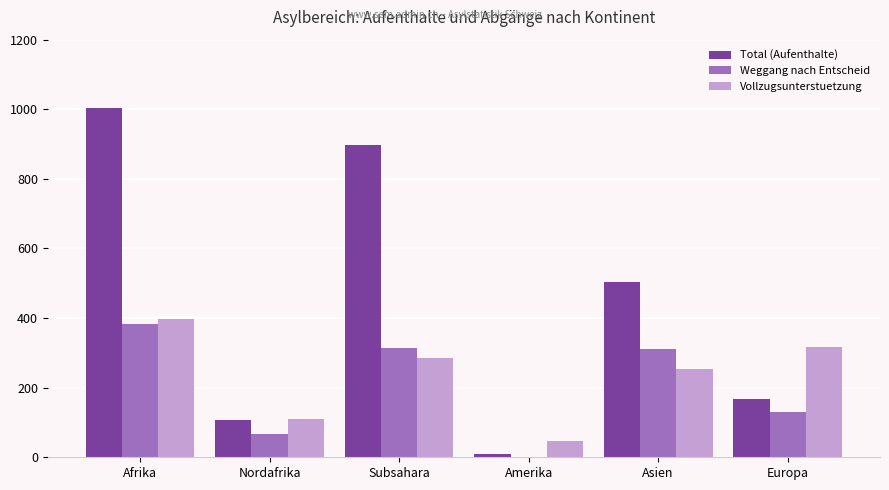

Which series changed the most between Subsahara and Europa?

Total (Aufenthalte)